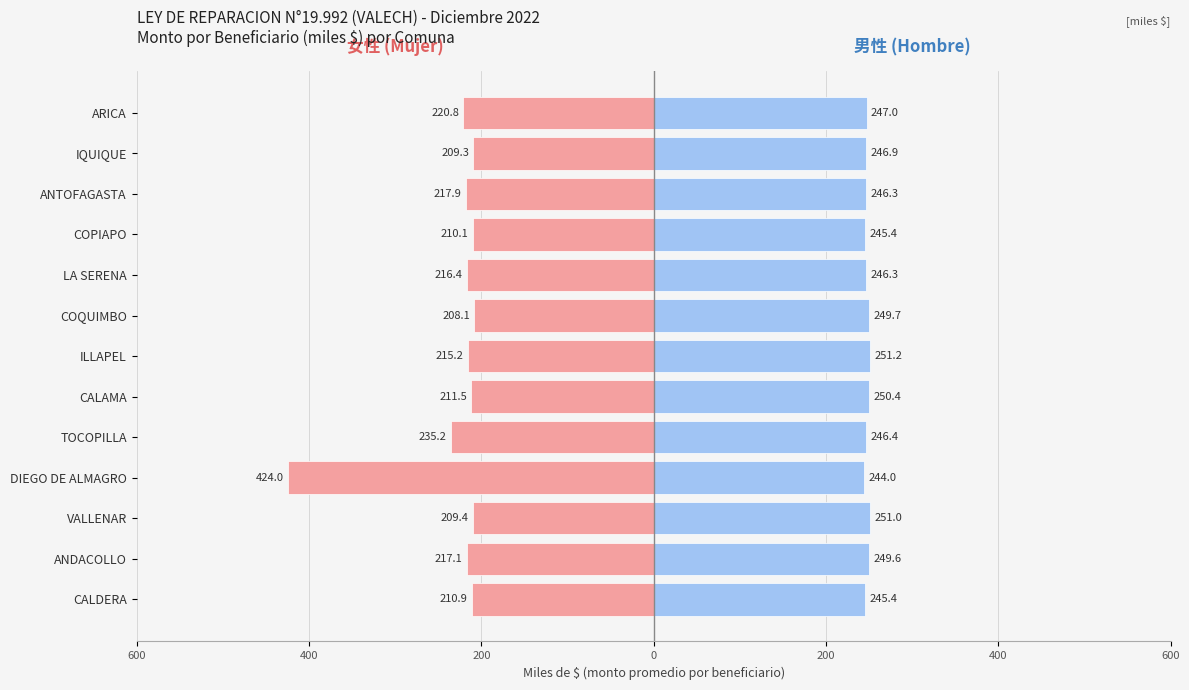

How many bars are there in each group?

2